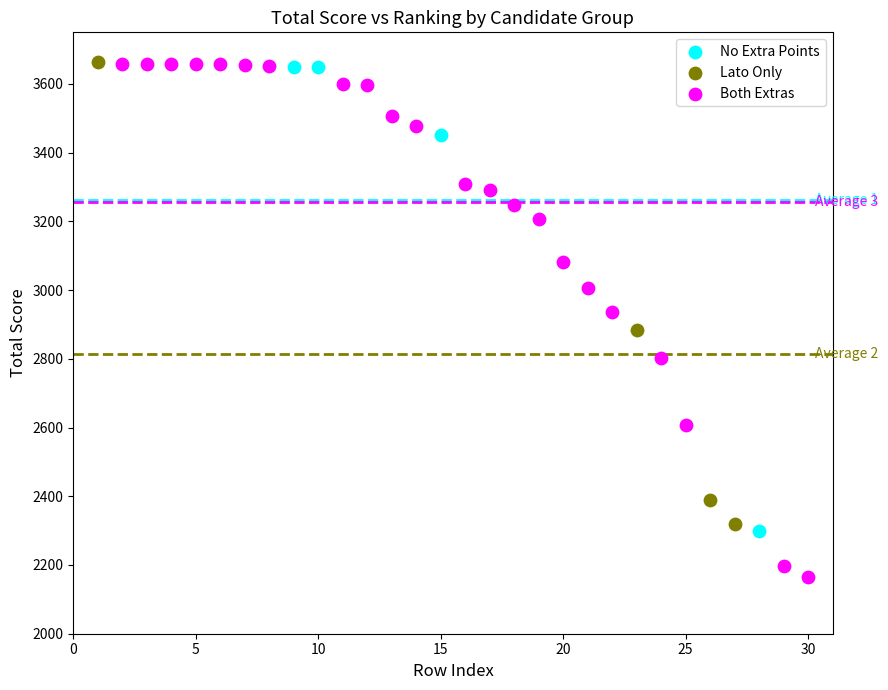

Which series contains the lowest Y value?

Both Extras